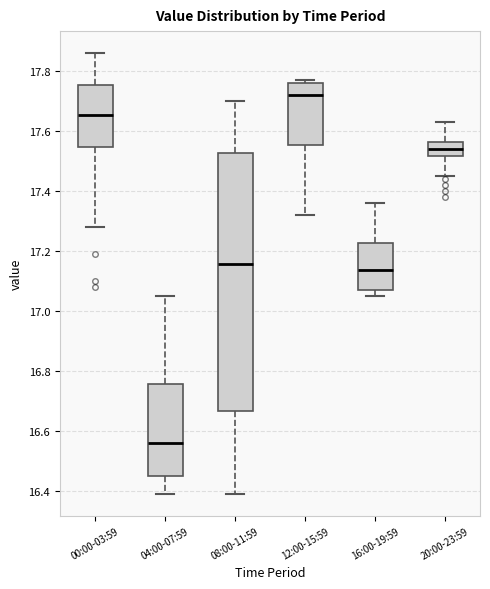

Reading left to right, read every box against the y-axis: the position of its median line, the range the box covers, and the ends of its whiskers. The values are not printed on the chart, so give them approximately, as read against the axis.

00:00-03:59: median 17.66, box 17.54 to 17.76, whiskers 17.28 to 17.86
04:00-07:59: median 16.56, box 16.44 to 16.76, whiskers 16.40 to 17.06
08:00-11:59: median 17.16, box 16.66 to 17.52, whiskers 16.40 to 17.70
12:00-15:59: median 17.72, box 17.56 to 17.76, whiskers 17.32 to 17.78
16:00-19:59: median 17.14, box 17.08 to 17.22, whiskers 17.06 to 17.36
20:00-23:59: median 17.54, box 17.52 to 17.56, whiskers 17.46 to 17.64